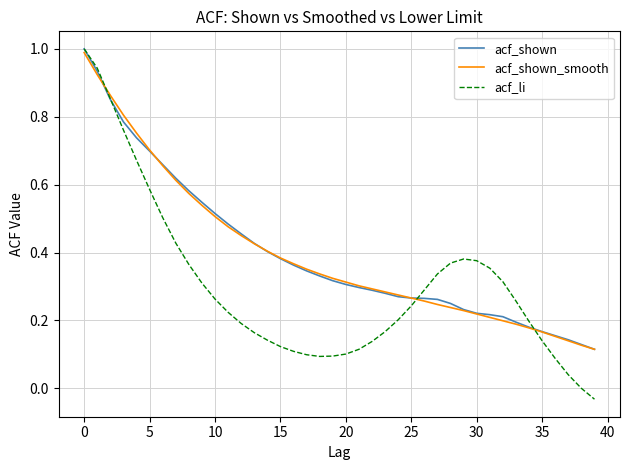

Which series has the largest range (max minus min)?

acf_li